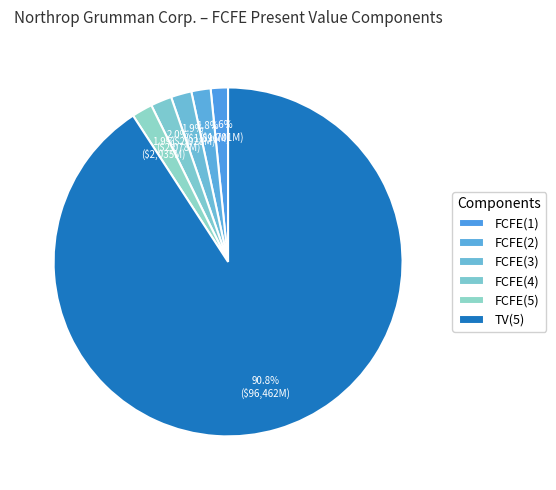

How many segments does this pie chart have?

6